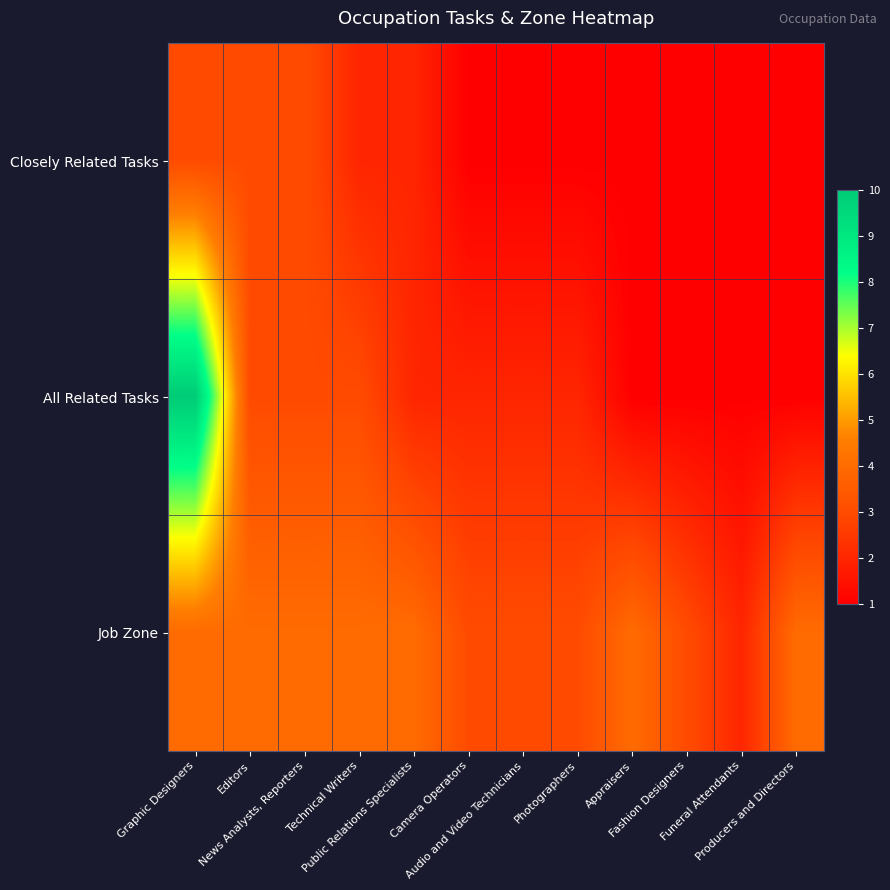

List the series in order of their overall mean, highest first.

Job Zone, All Related Tasks, Closely Related Tasks